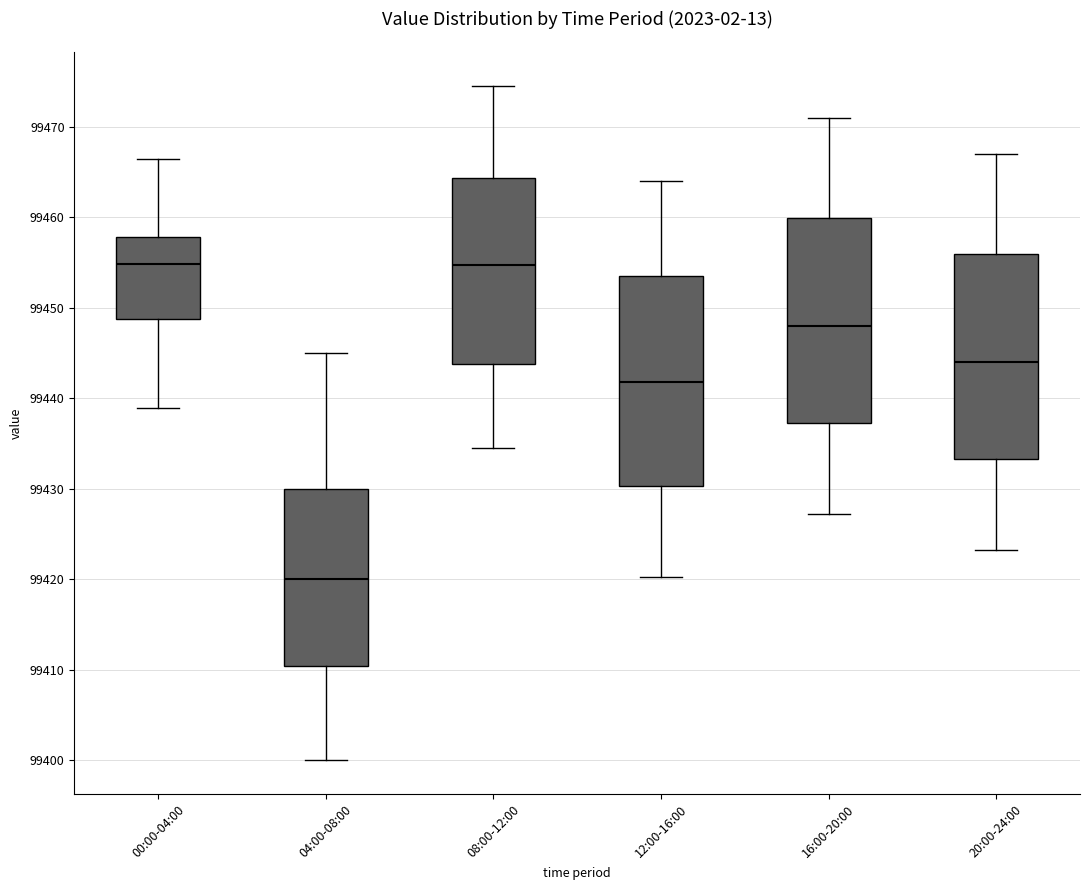

Reading left to right, read every box against the y-axis: the position of its median line, the range the box covers, and the ends of its whiskers. The values are not printed on the chart, so give them approximately, as read against the axis.

00:00-04:00: median 99455, box 99449 to 99458, whiskers 99439 to 99466
04:00-08:00: median 99420, box 99410 to 99430, whiskers 99400 to 99445
08:00-12:00: median 99455, box 99444 to 99464, whiskers 99435 to 99475
12:00-16:00: median 99442, box 99430 to 99454, whiskers 99420 to 99464
16:00-20:00: median 99448, box 99437 to 99460, whiskers 99427 to 99471
20:00-24:00: median 99444, box 99433 to 99456, whiskers 99423 to 99467